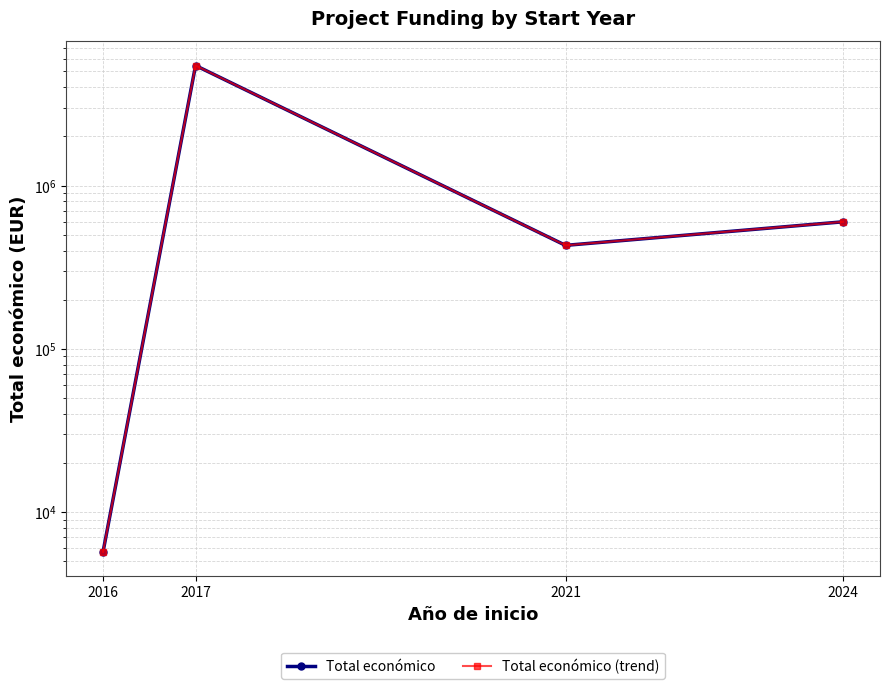

Which series has the largest total across all categories?

Total económico